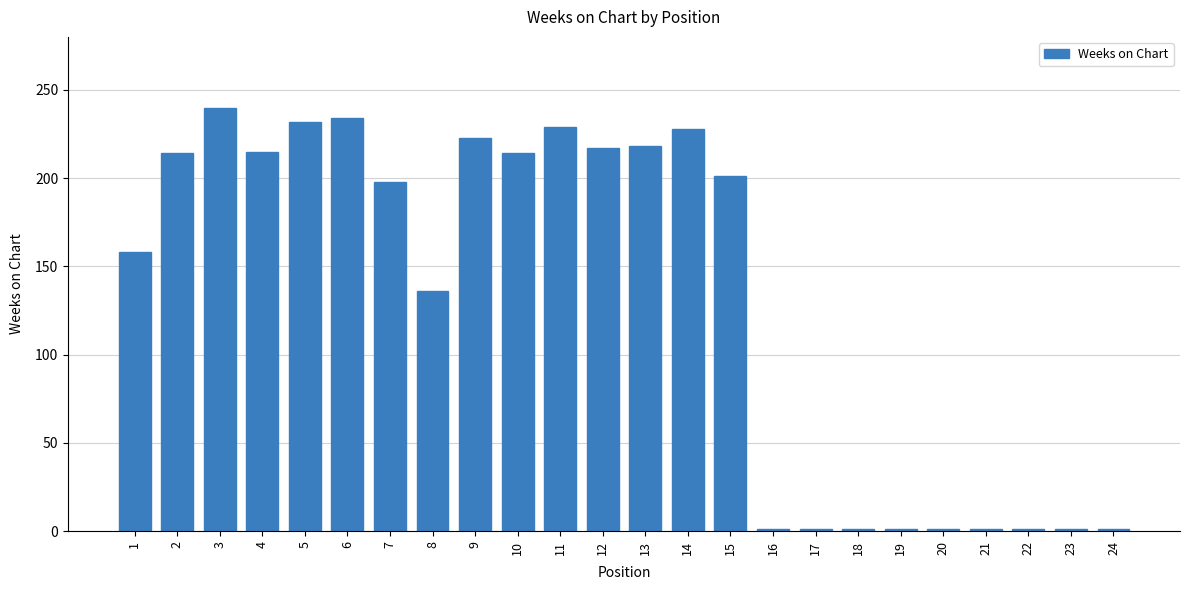

What is the maximum value shown in the chart?

240